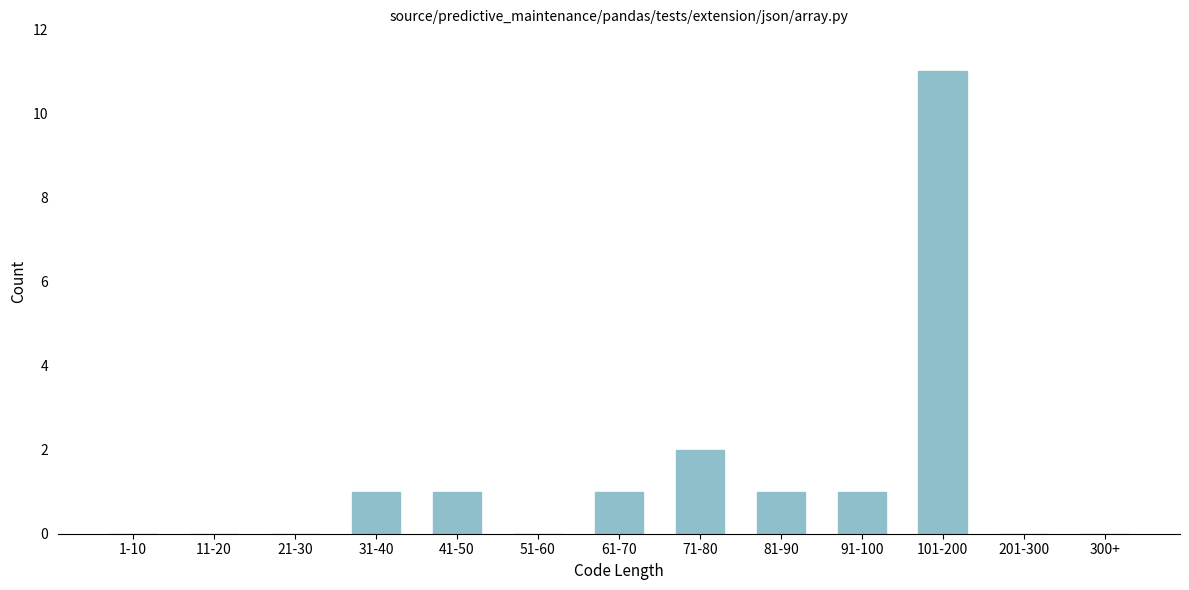

Reading left to right, what are all the values shown in this chart?

1-10=0	11-20=0	21-30=0	31-40=1	41-50=1	51-60=0	61-70=1	71-80=2	81-90=1	91-100=1	101-200=11	201-300=0	300+=0